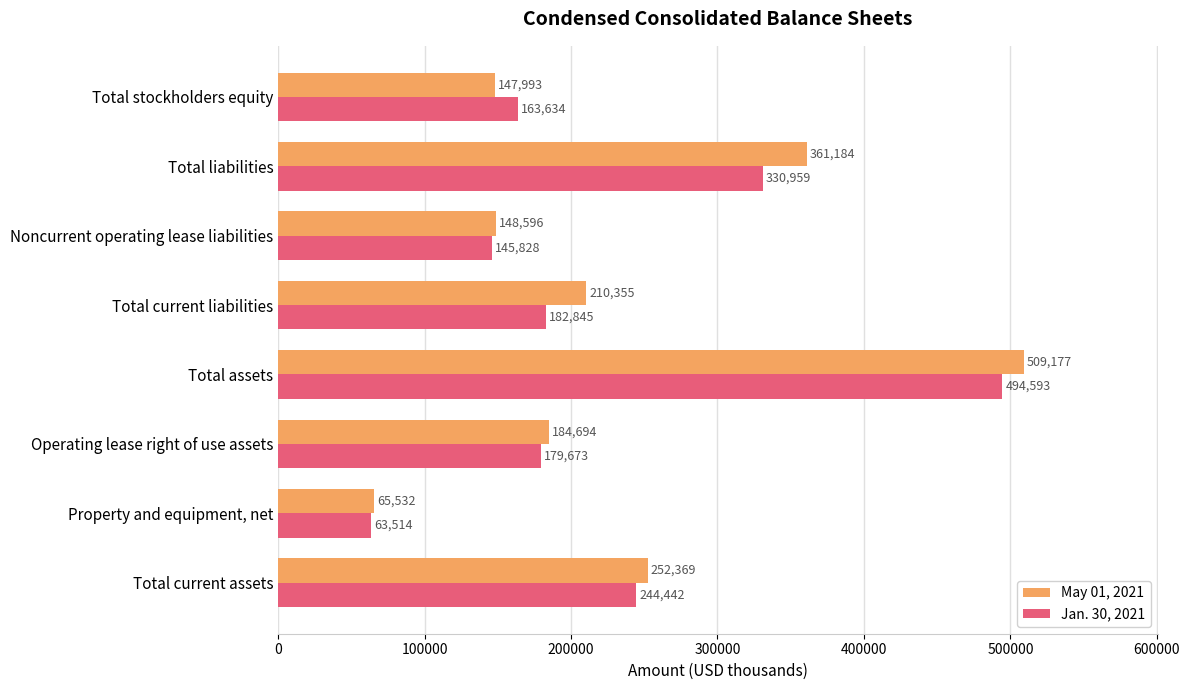

At which category is the sum across all series the highest?

Total assets